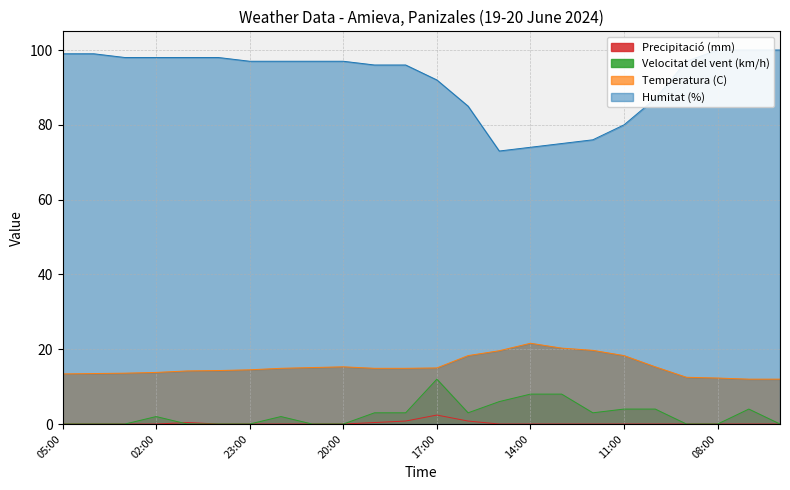

True or false: Precipitació (mm) and Temperatura (C) intersect in this chart.

False